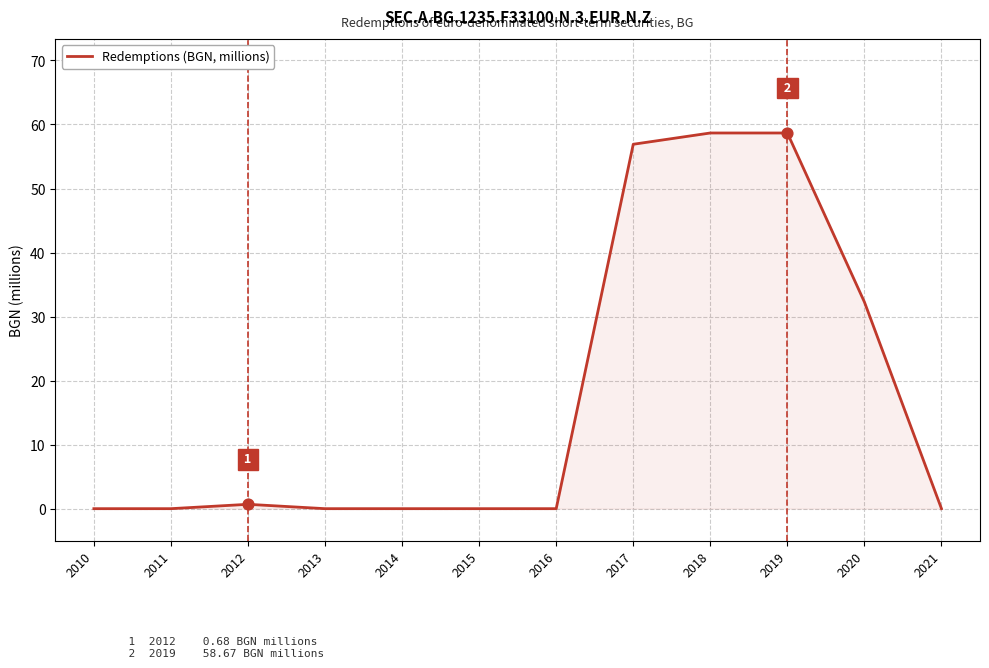

Which has a higher value, 2018 or 2011?

2018